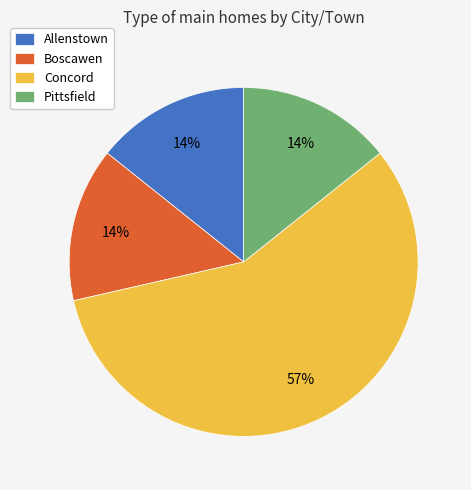

Does Allenstown represent more than half of the total?

No